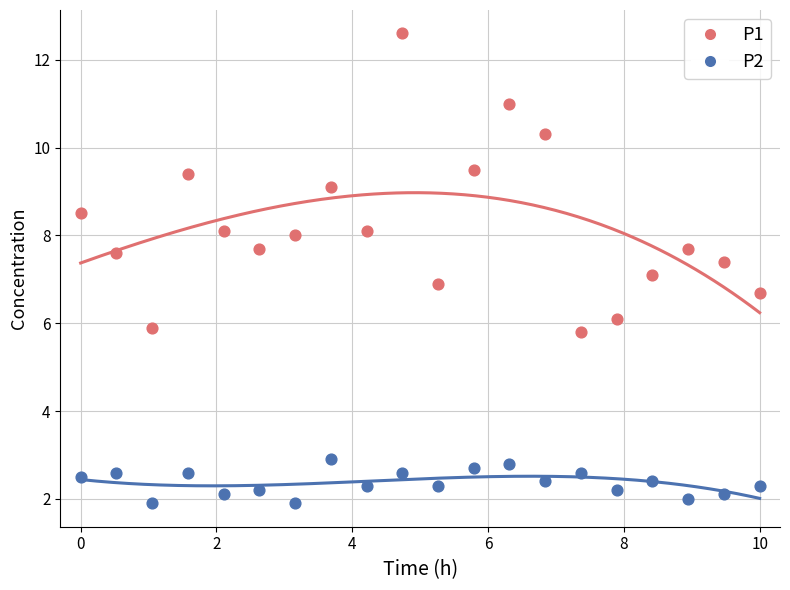

What is the X range (max minus min) for the scatter plot?

10.0